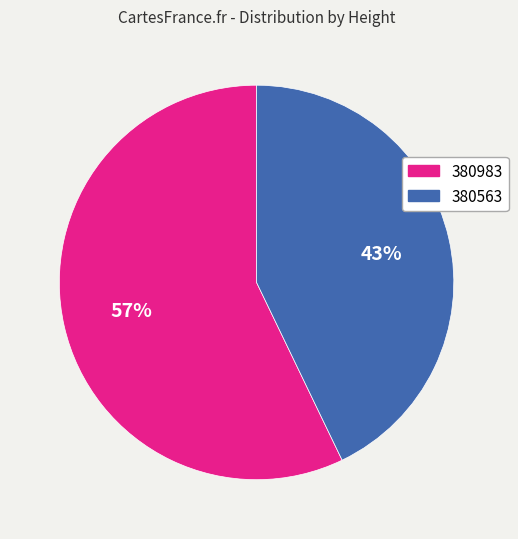

Which slice is the largest?

380983